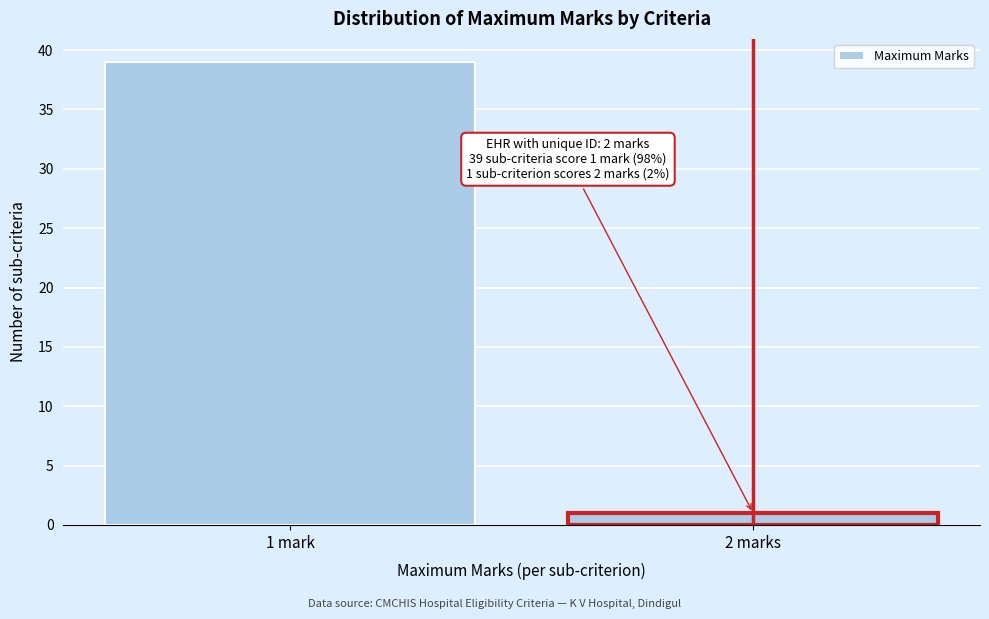

Reading right to left, list all the values displayed in this chart.

2 marks=1	1 mark=39